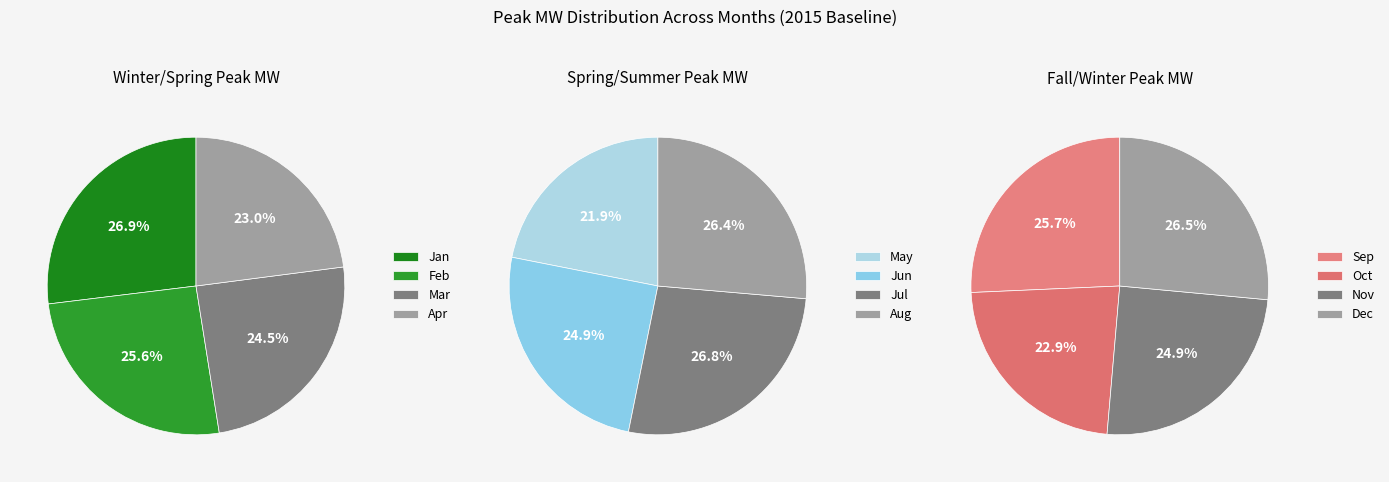

How many segments does this pie chart have?

12